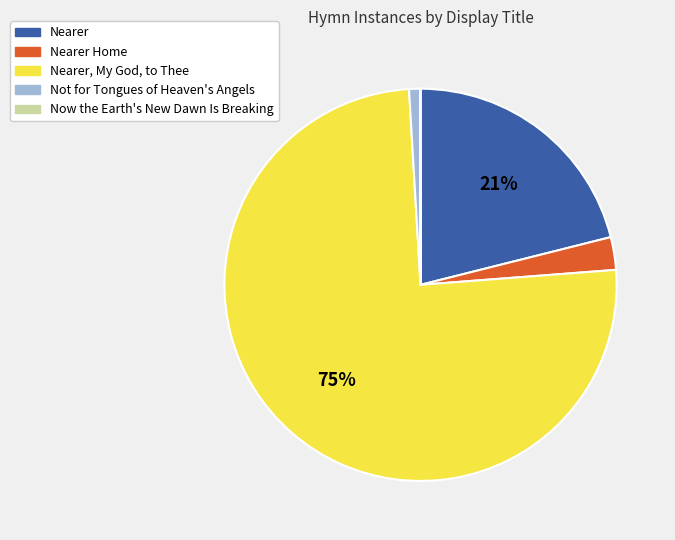

To the nearest percent, what is the difference between the largest and smallest slice percentages?

75%